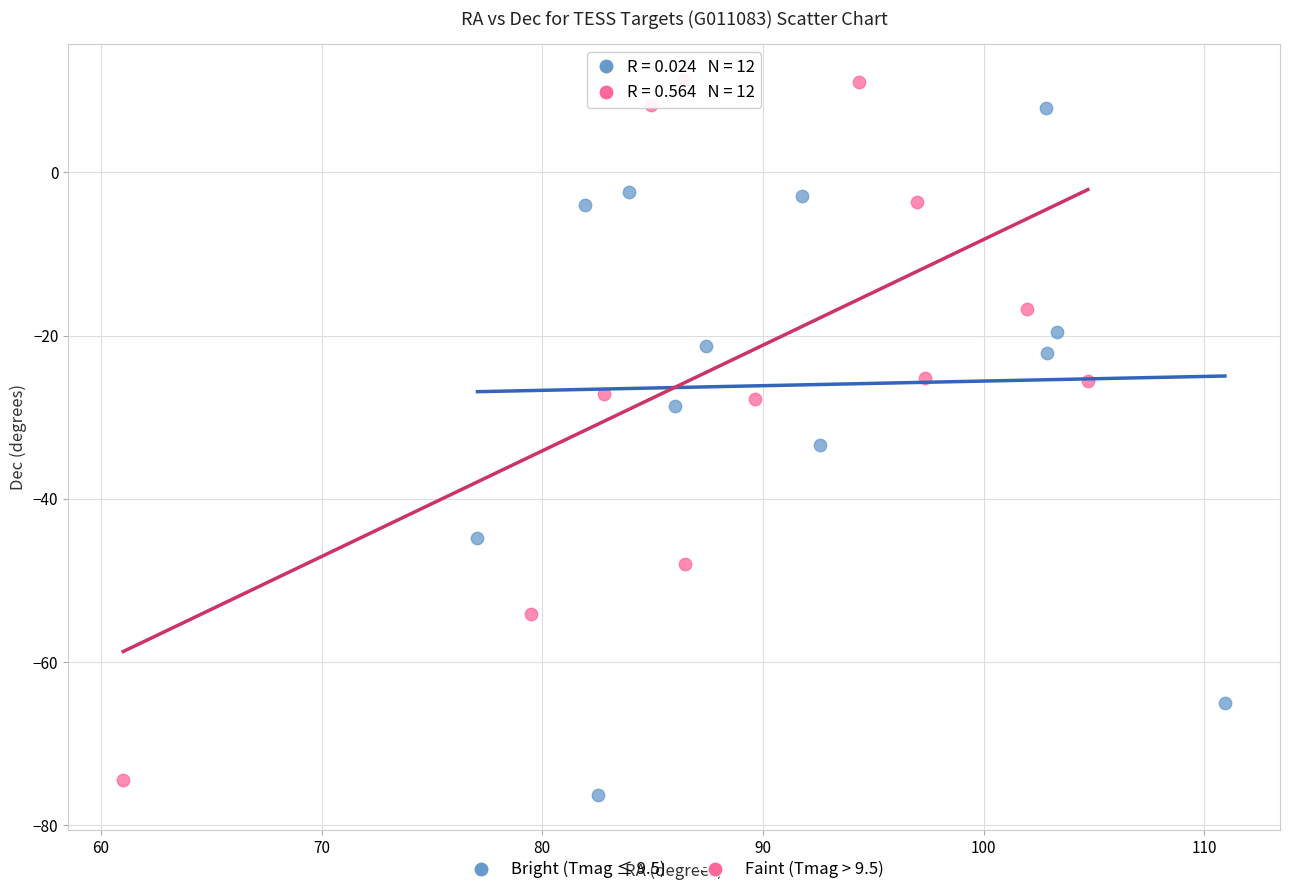

What are all the series names shown in the legend?

Bright (Tmag ≤ 9.5), Faint (Tmag > 9.5)